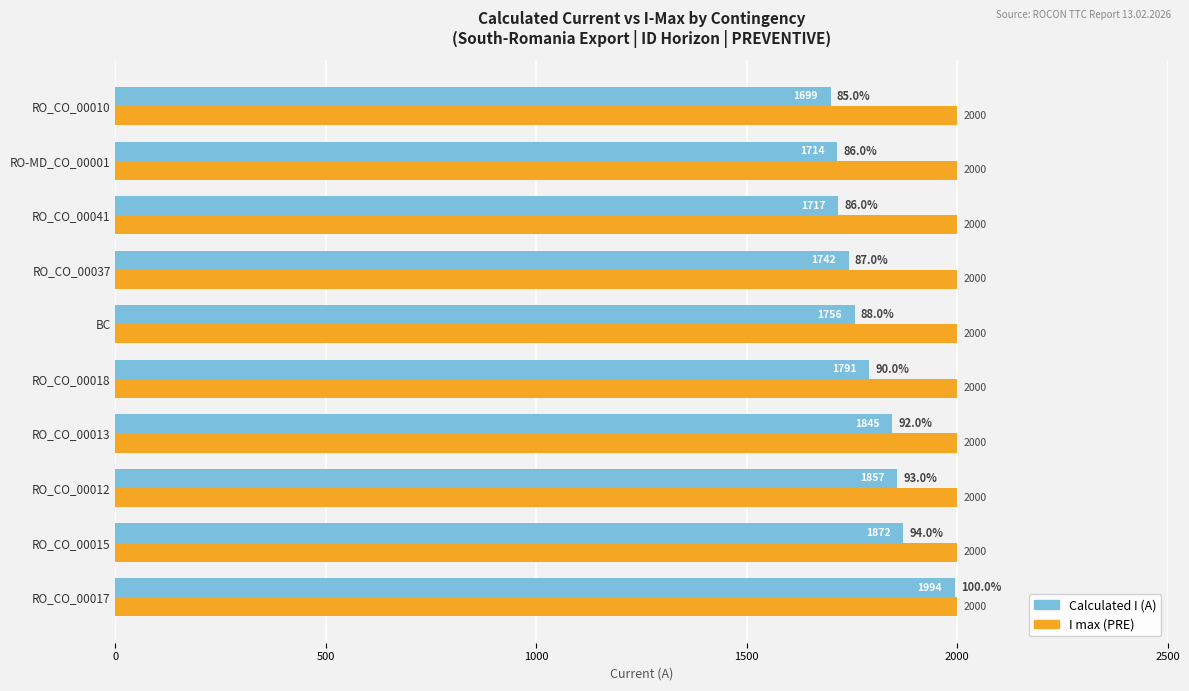

What is the sum of all Calculated I (A) values?

17987